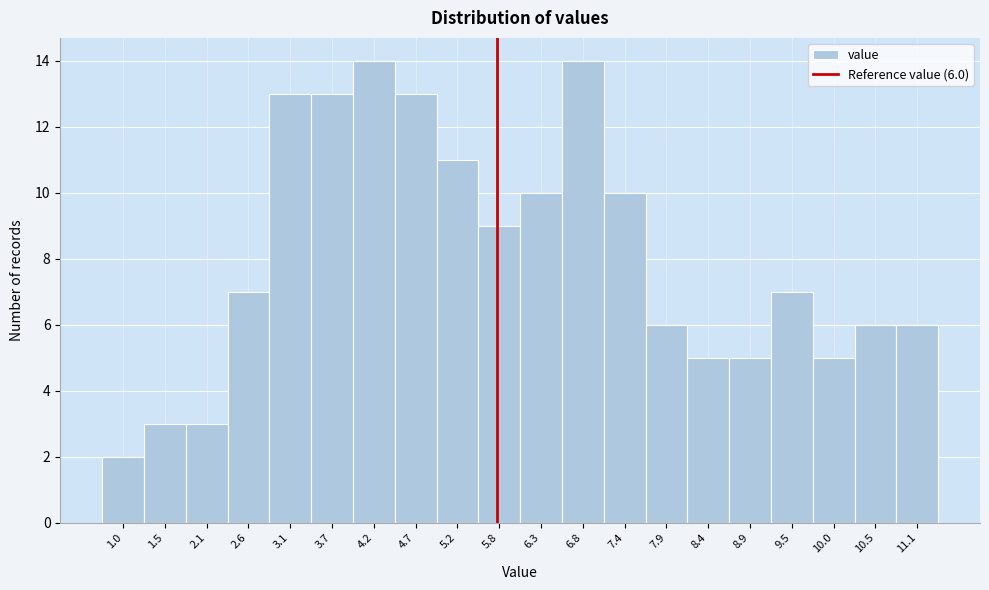

Reading left to right, transcribe all the data shown in this chart.

1.0=2	1.5=3	2.1=3	2.6=7	3.1=13	3.7=13	4.2=14	4.7=13	5.2=11	5.8=9	6.3=10	6.8=14	7.4=10	7.9=6	8.4=5	8.9=5	9.5=7	10.0=5	10.5=6	11.1=6